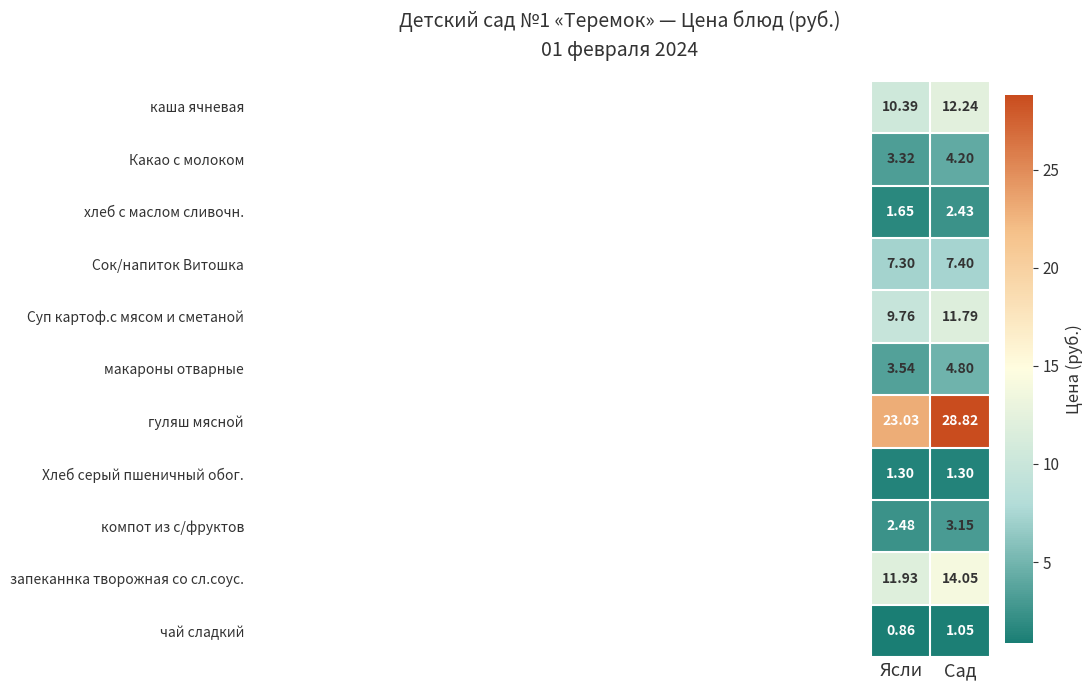

Which series has the widest spread of values?

гуляш мясной